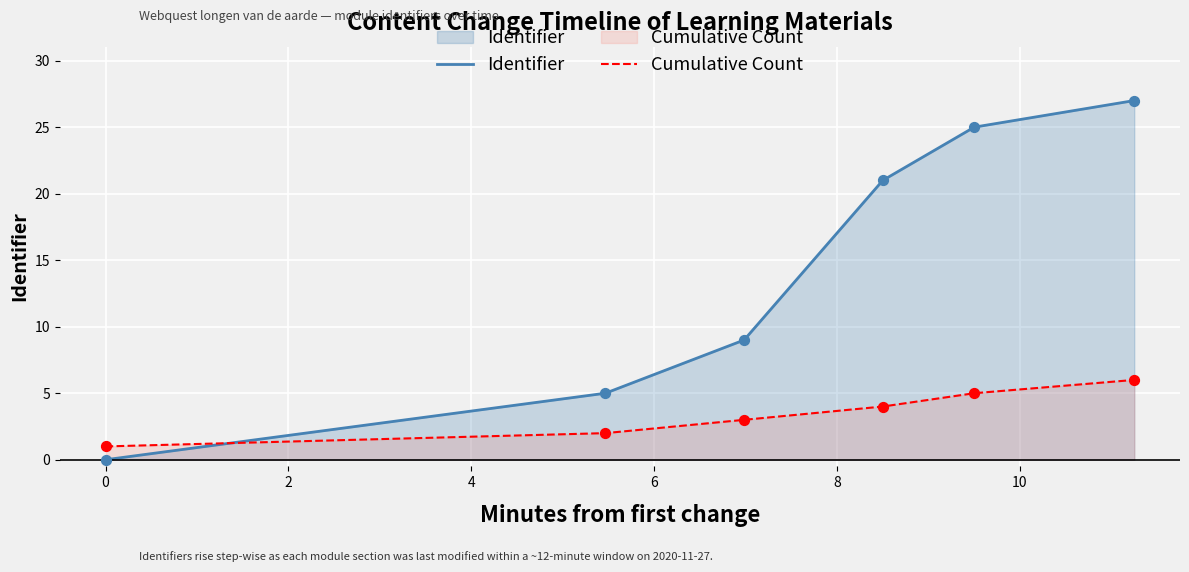

At how many categories does at least one series exceed 2?

5